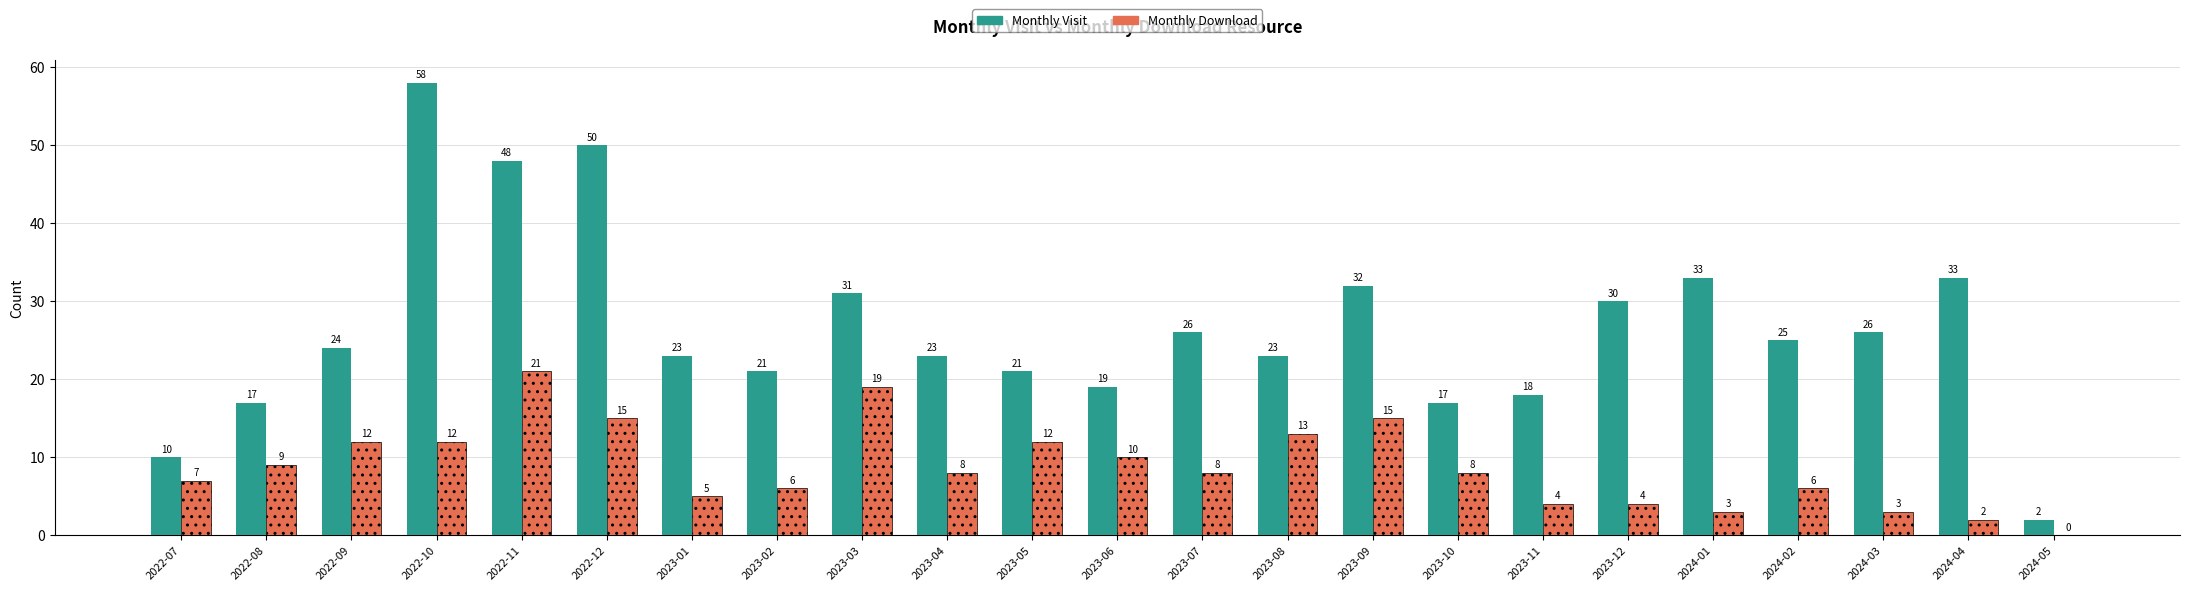

What is the sum of the Monthly Download values at 2023-01 and 2024-05?

5